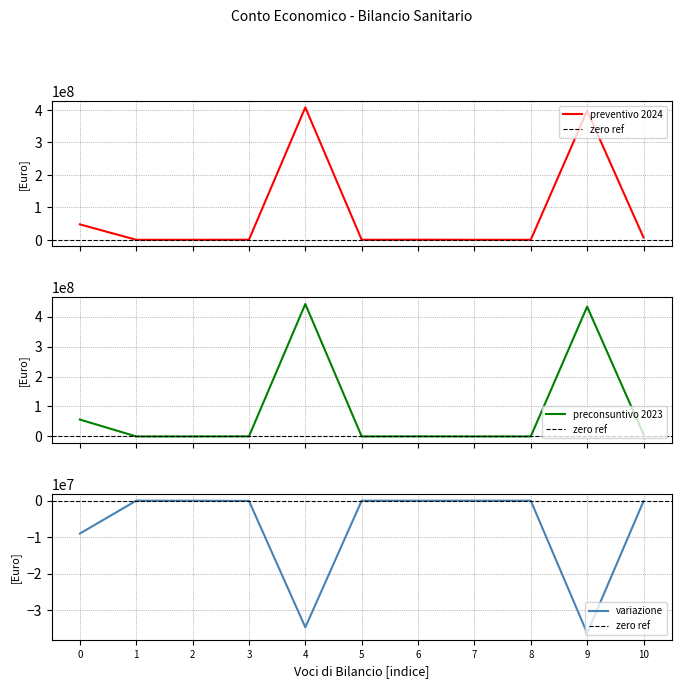

What is the difference between the preconsuntivo_2023 values at 9 and 8?

433456023